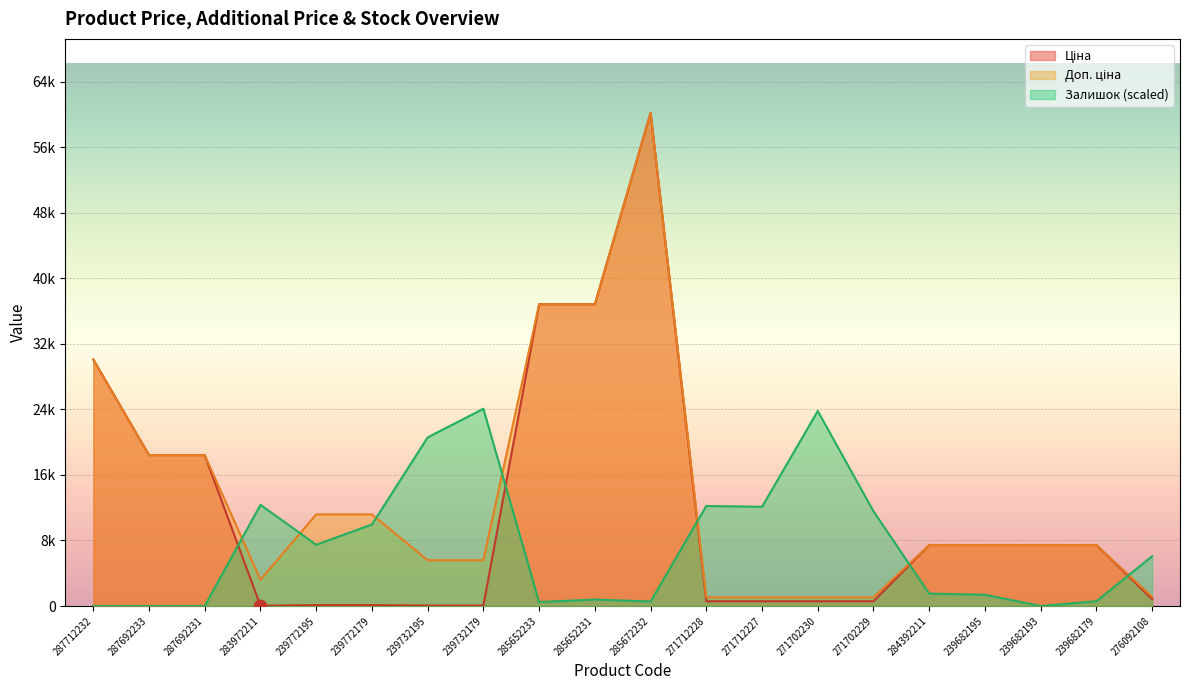

Which series contains the lowest Y value?

Залишок